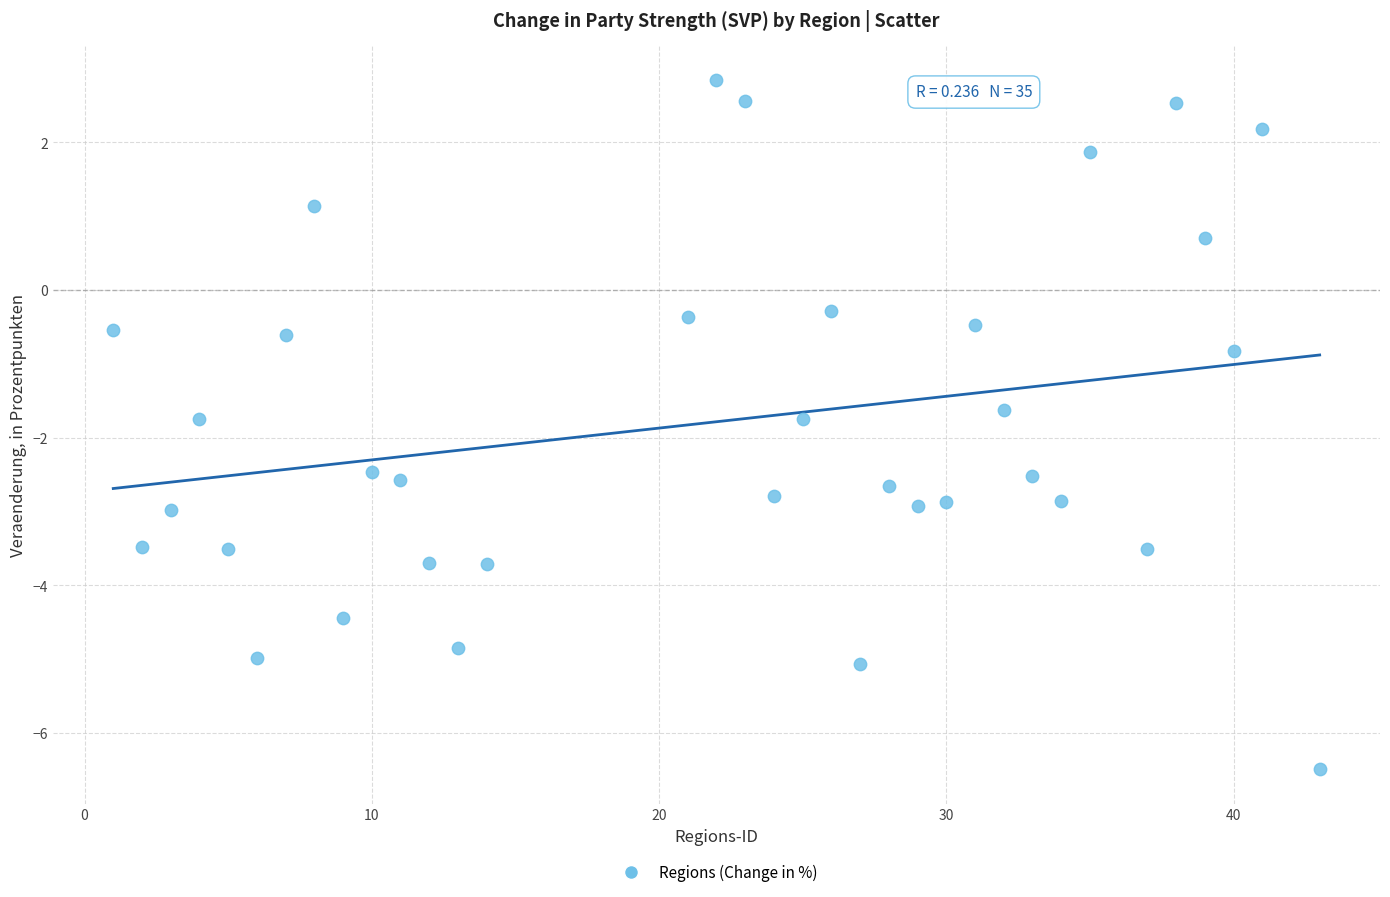

What Y value in the scatter plot is closest to -1?

-0.8